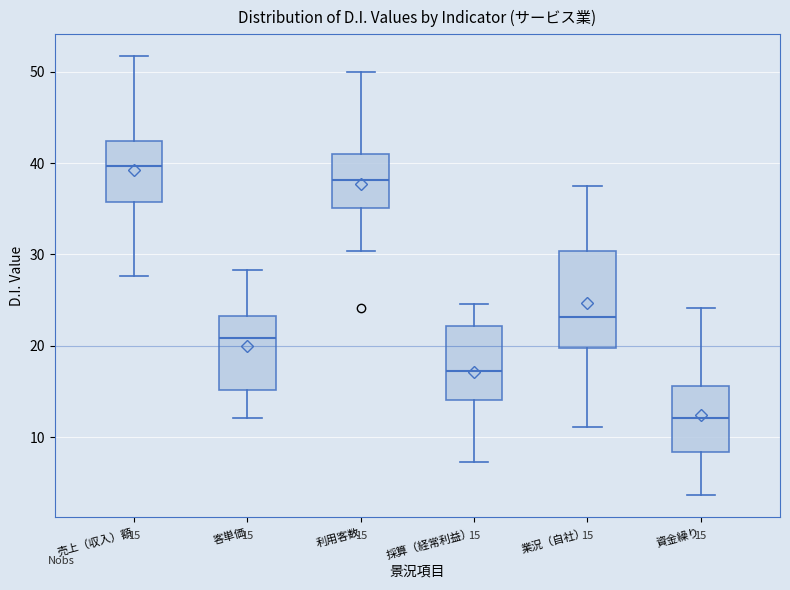

Which box's median line is the highest?

売上（収入）額